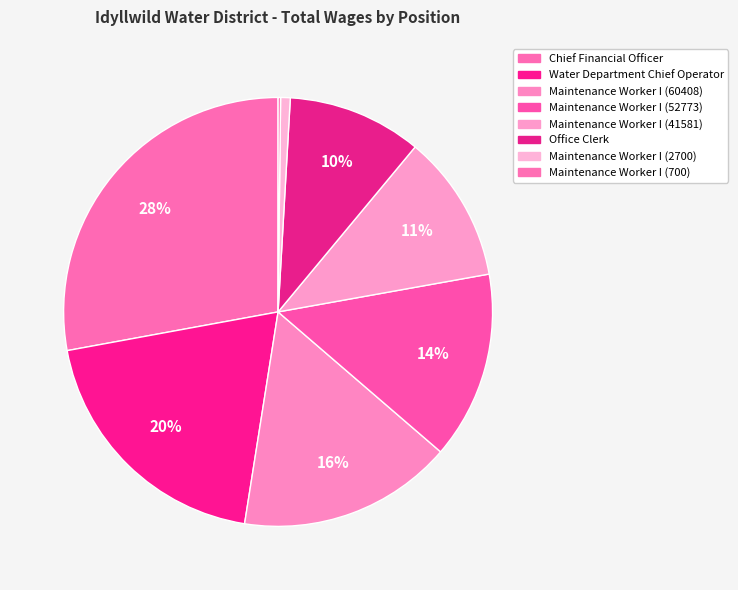

What is the ratio of the value at Office Clerk to the value at Water Department Chief Operator?

0.5